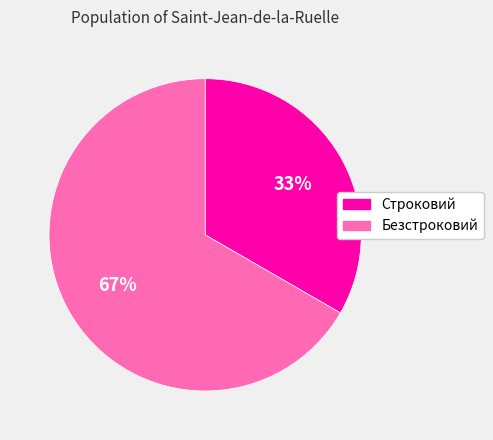

Which category has the smallest portion of the pie?

Строковий